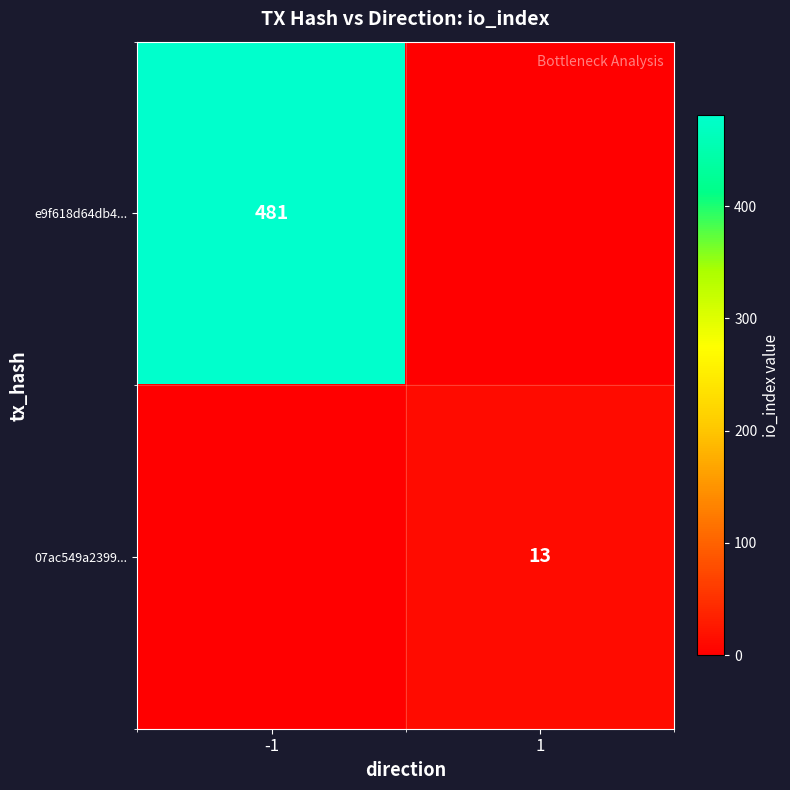

The e9f618d64db4... series shows 481 at -1. True or false?

True